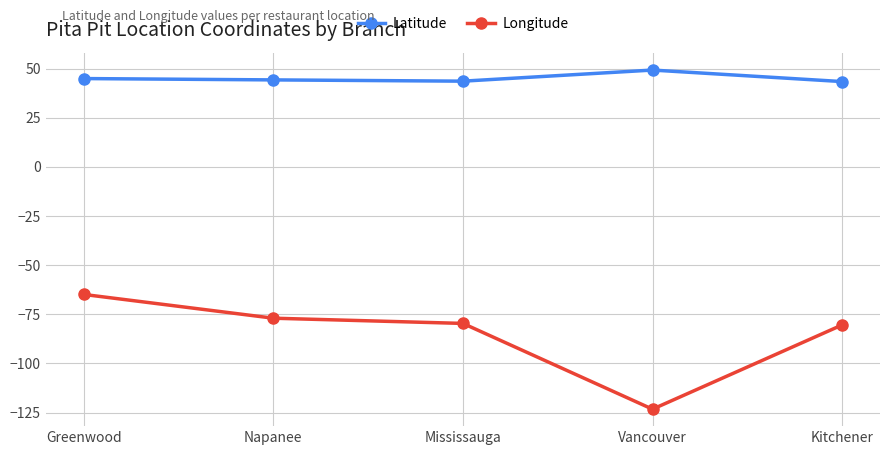

True or false: Longitude has more than 2 points higher than both neighbors.

False